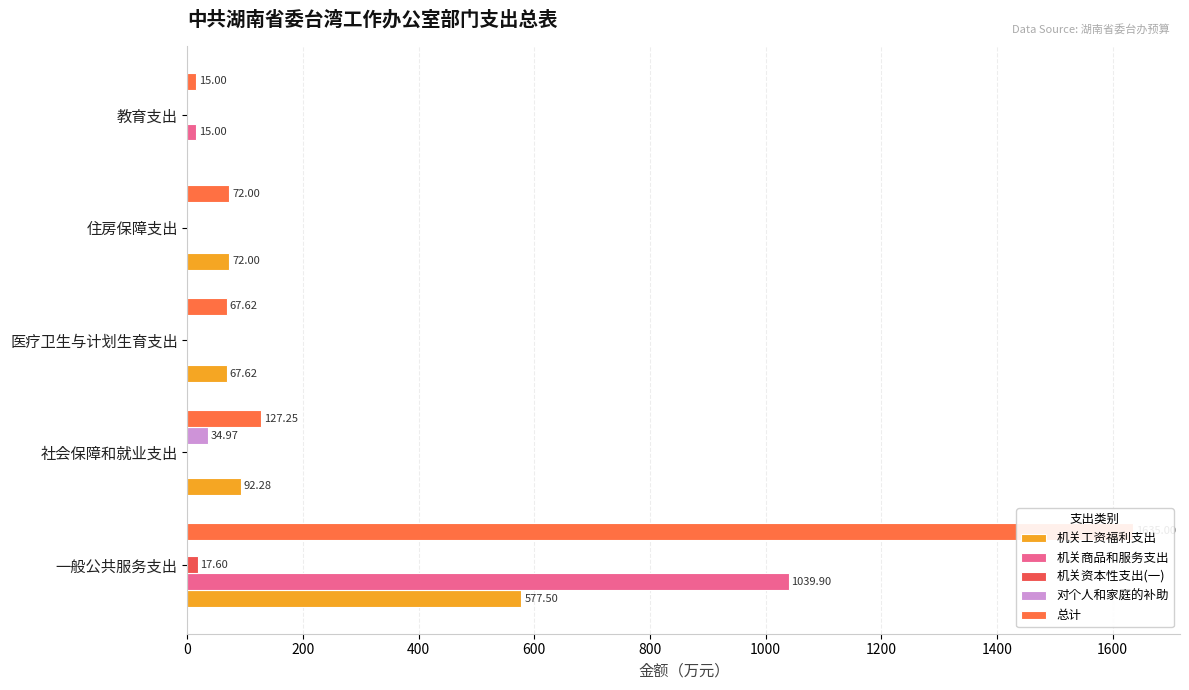

What is the difference between the highest and lowest values at 教育支出?

15.0